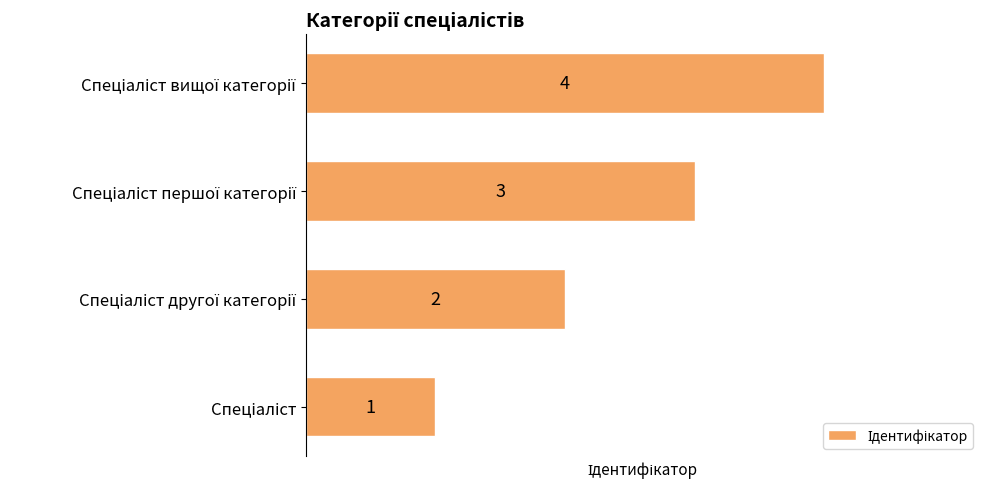

Are the bars horizontal?

Yes